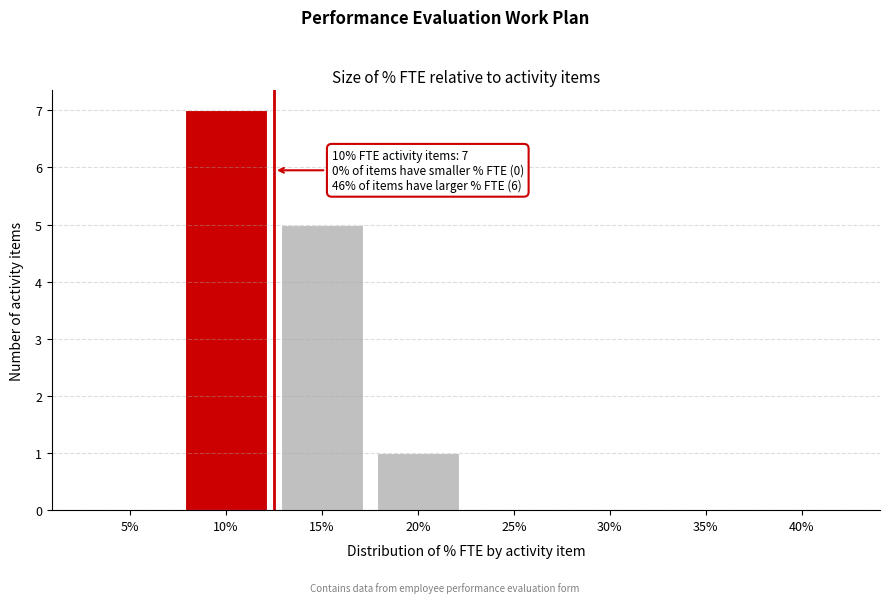

Reading left to right, transcribe all the data shown in this chart.

5%=0	10%=7	15%=5	20%=1	25%=0	30%=0	35%=0	40%=0